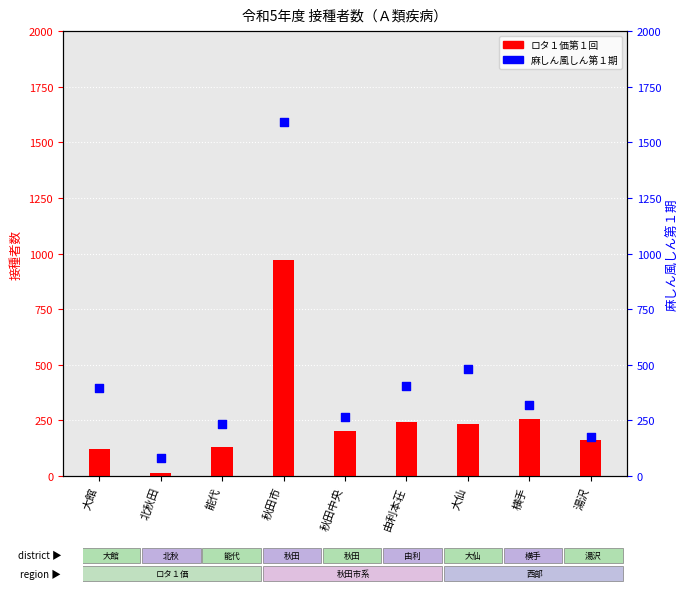

Which series reaches the maximum Y coordinate?

麻しん風しん第１期